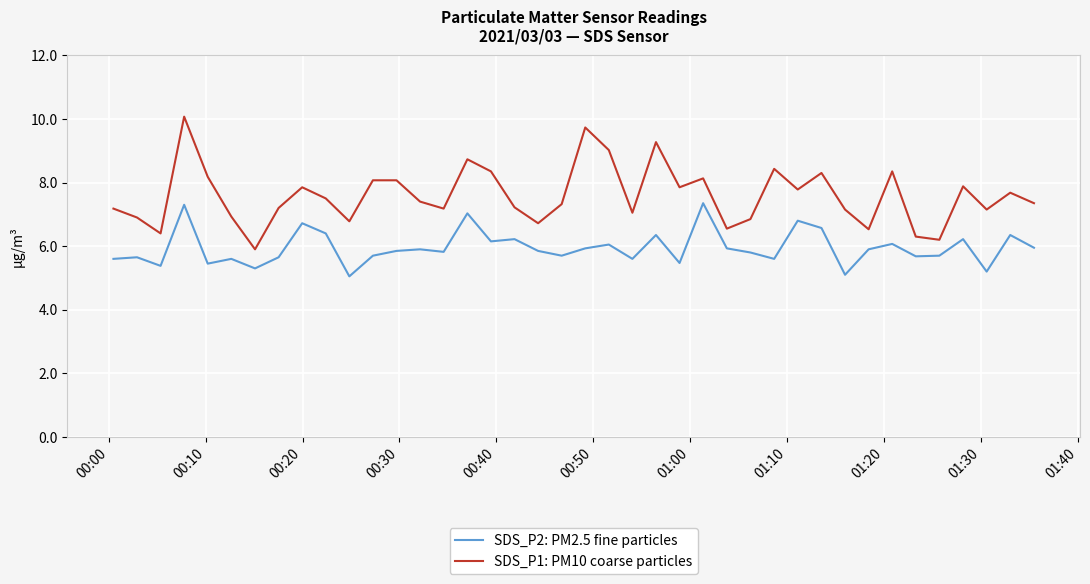

What is the greatest value displayed?

10.1